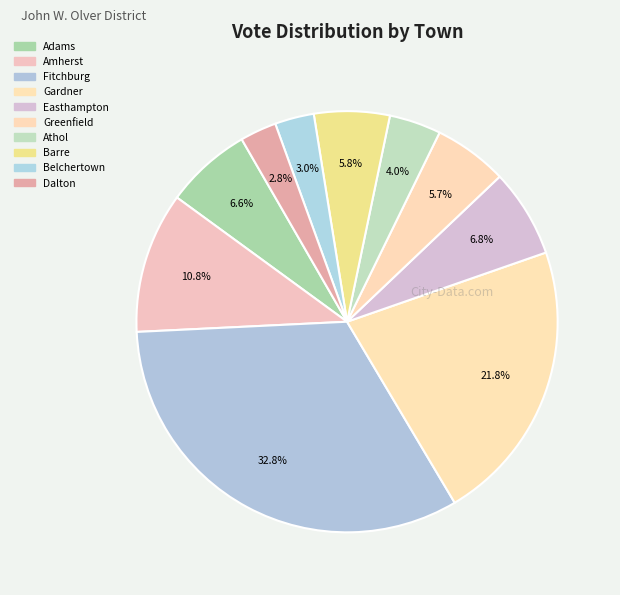

What is the change in value from Barre to Dalton?

-87